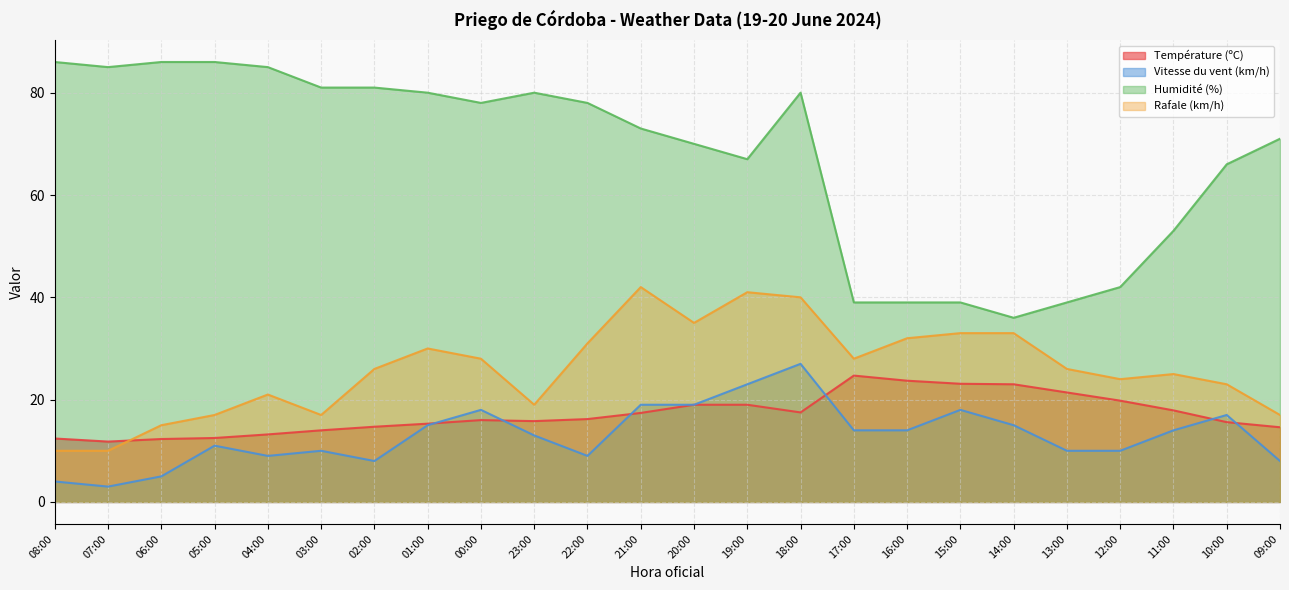

What is the label of the 13th point from the right?

21:00